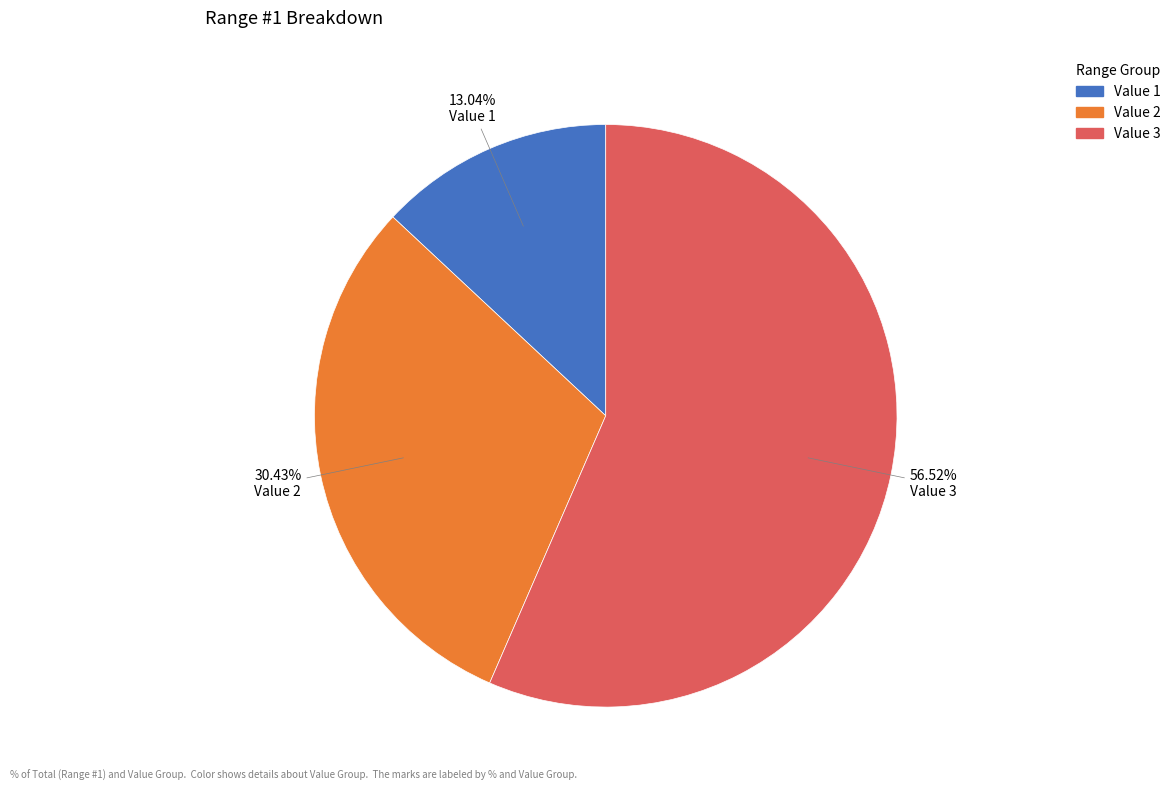

Which slice is the smallest?

Value 1